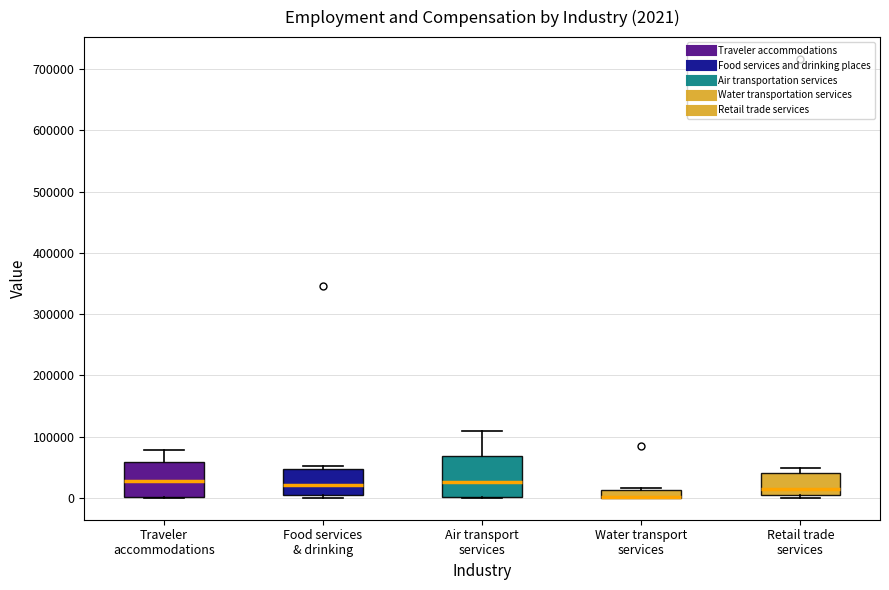

Comparing the boxes themselves (not the whiskers), which one is the tallest?

Air transport services